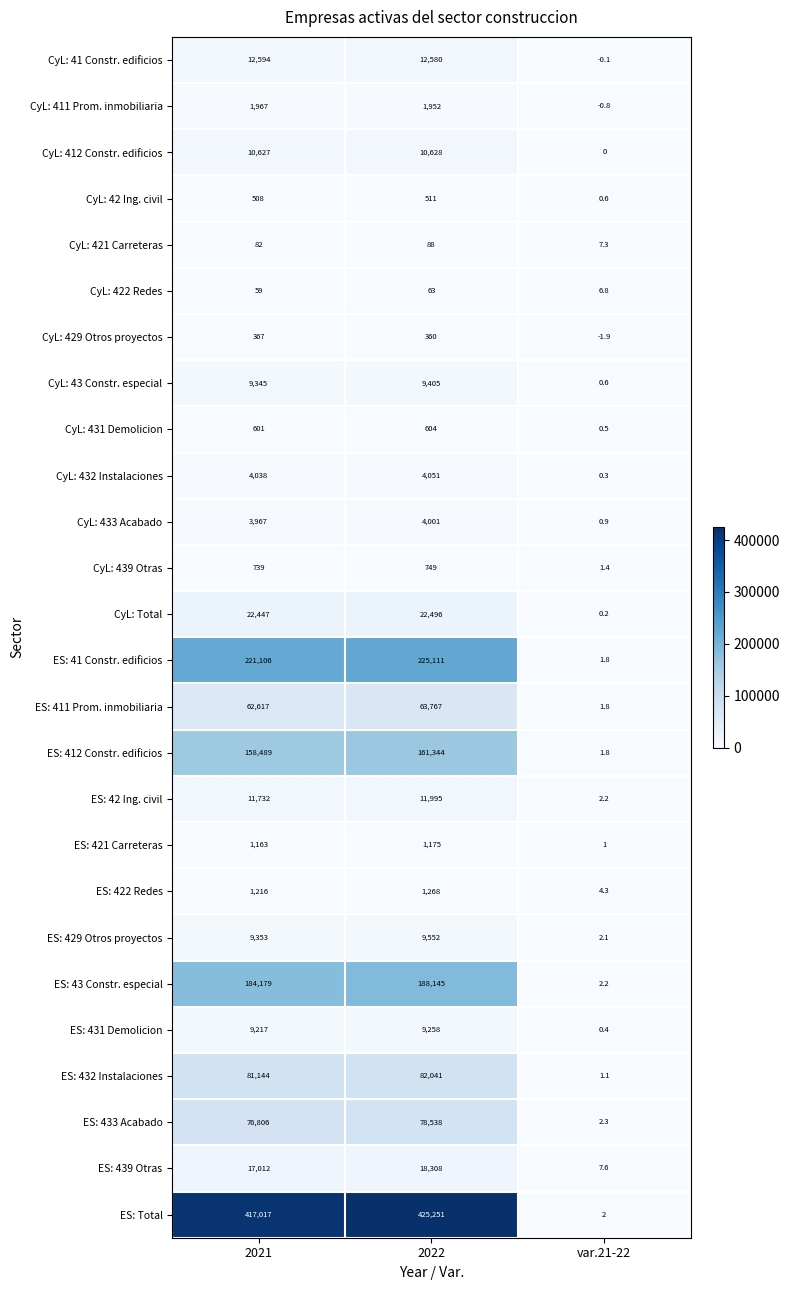

Between 2021 and var.21-22, which series saw the biggest shift?

ES: Total